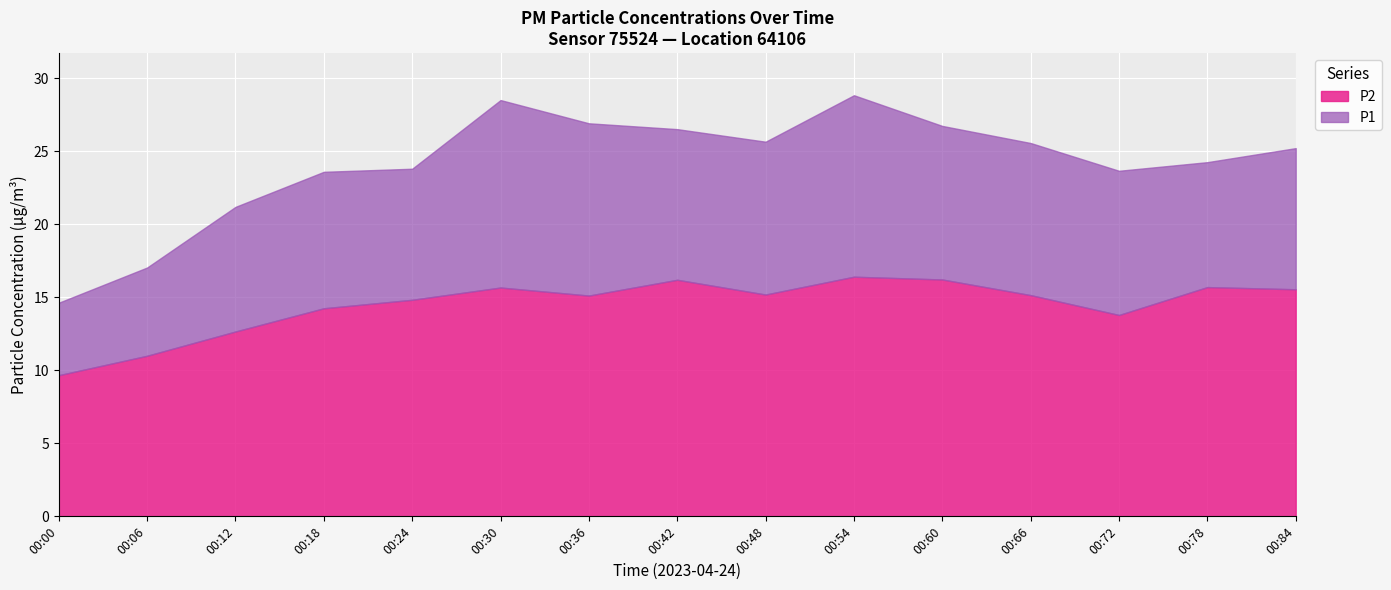

How many lines are shown in the chart?

2